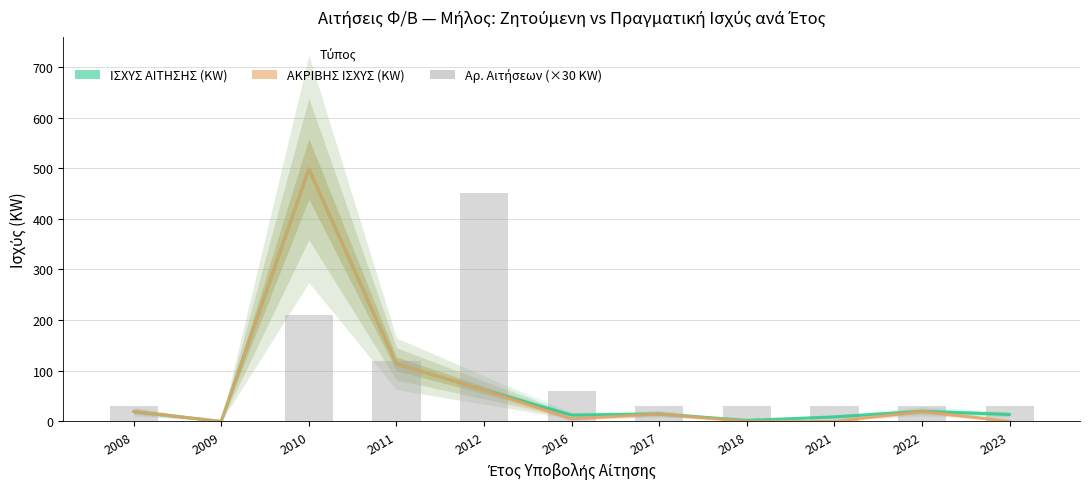

True or false: ΑΚΡΙΒΗΣ ΙΣΧΥΣ (KW) has a value of 171.3 at 2011.

False